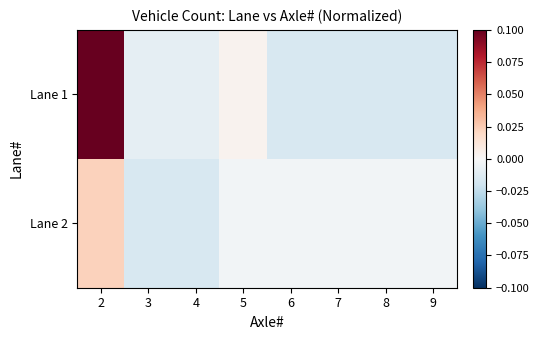

Which series has the largest total across all categories?

Lane 1